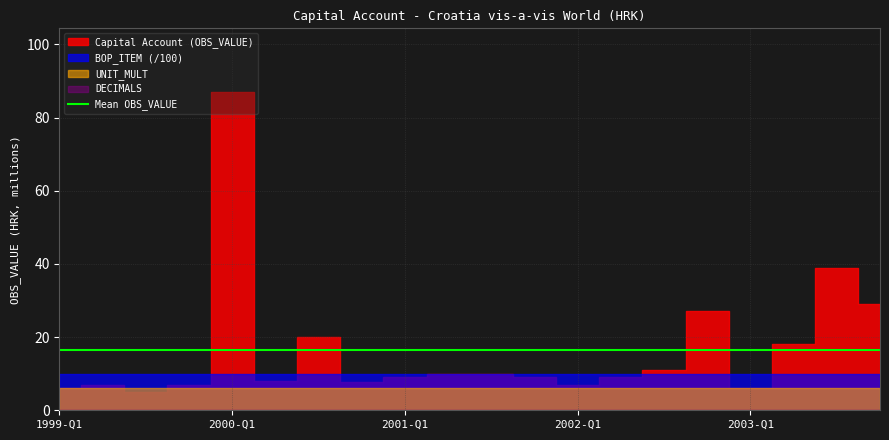

Which category has the lowest value in the UNIT_MULT series?

1999-Q1